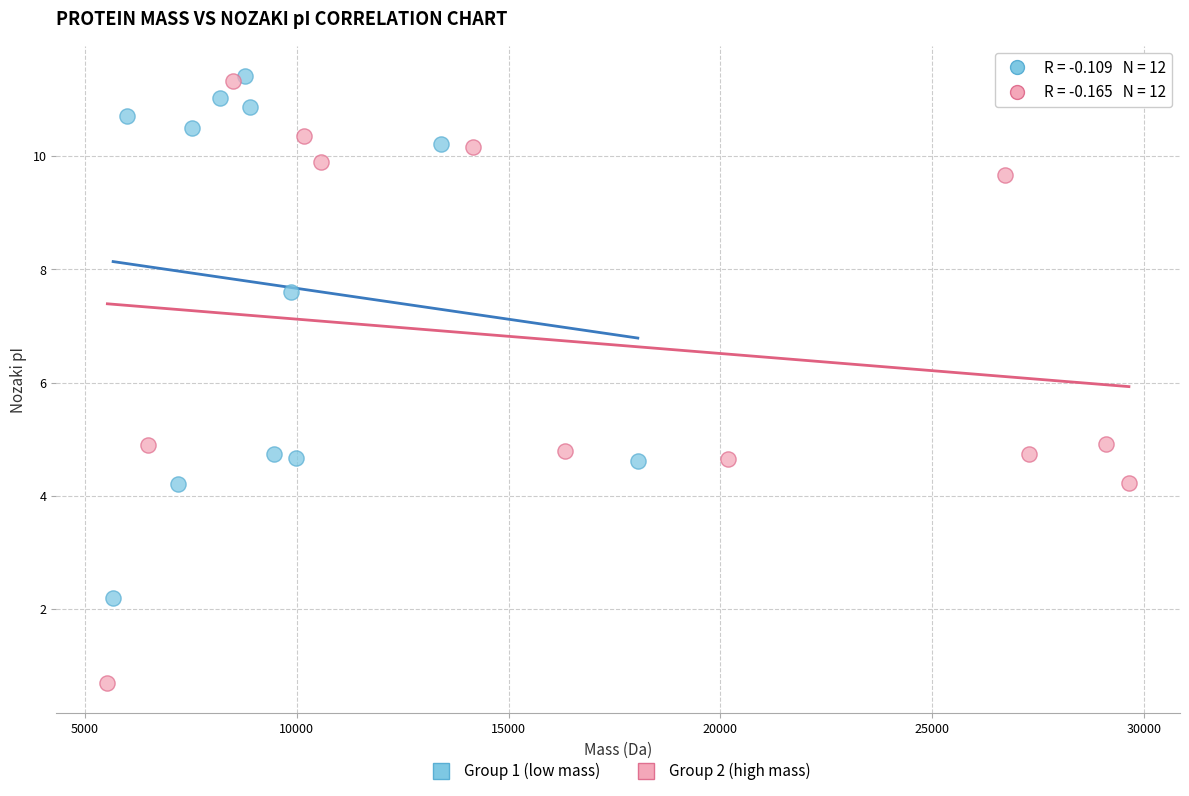

Which series has the largest Y range (max minus min)?

Group 2 (high mass)